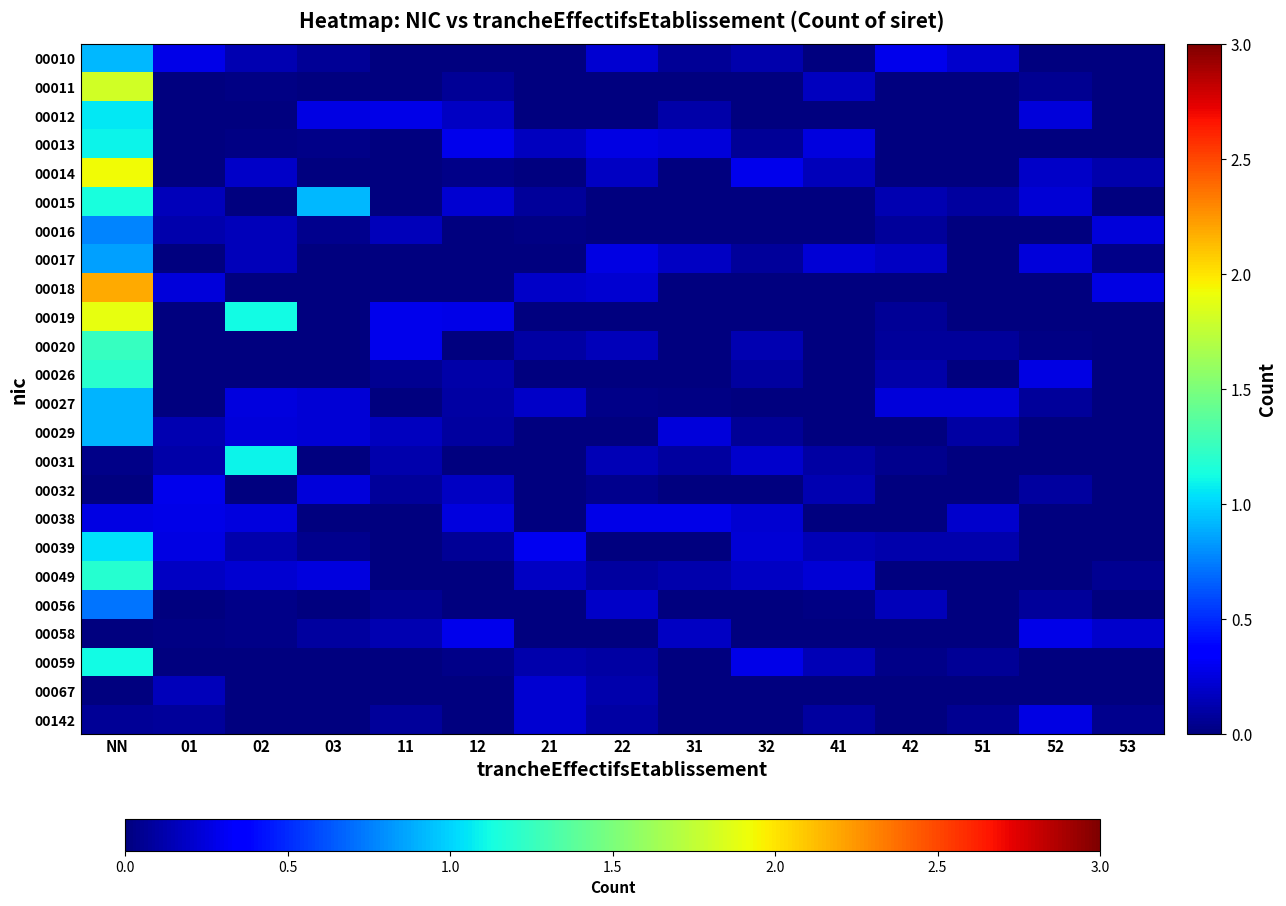

Which series changed the most between 03 and 53?

00015